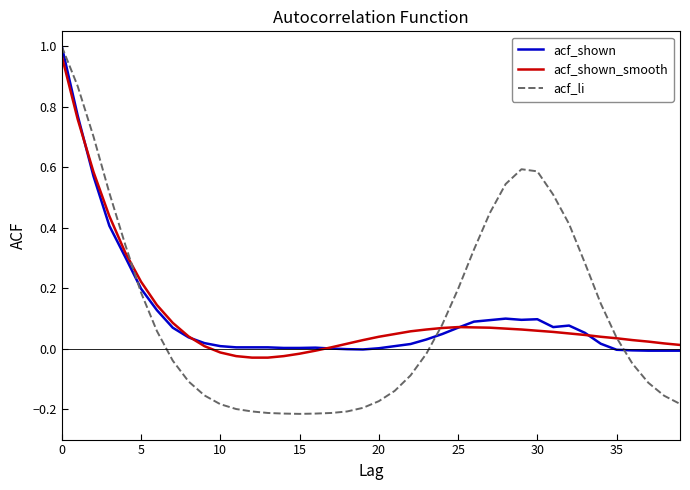

What are all the series names shown in the legend?

acf_shown, acf_shown_smooth, acf_li